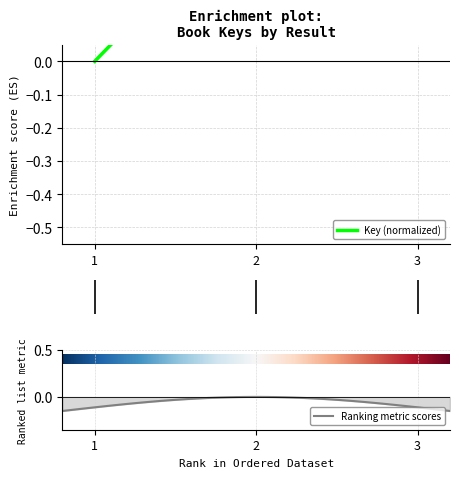

The chart shows a value of -0.0 at 1. True or false?

True